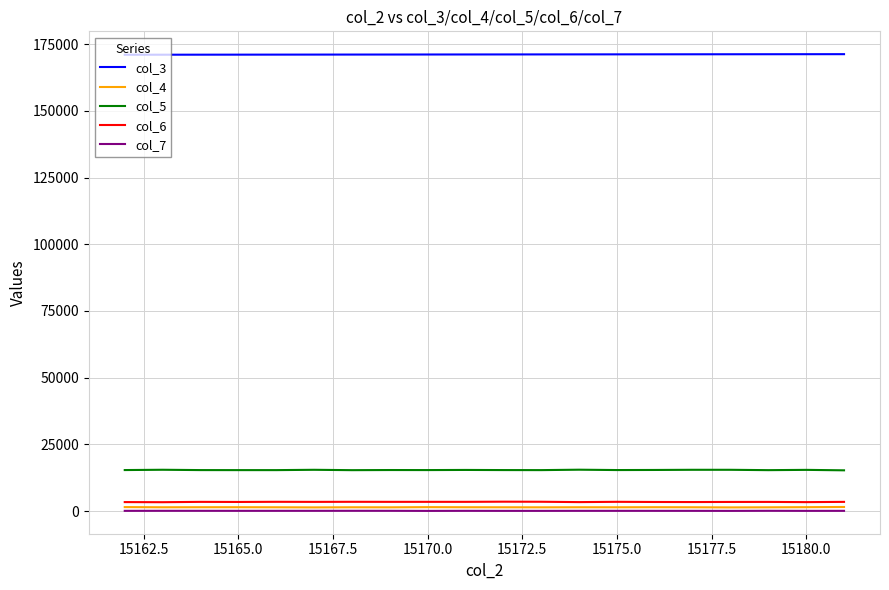

True or false: col_3 and col_6 cross at least once.

False